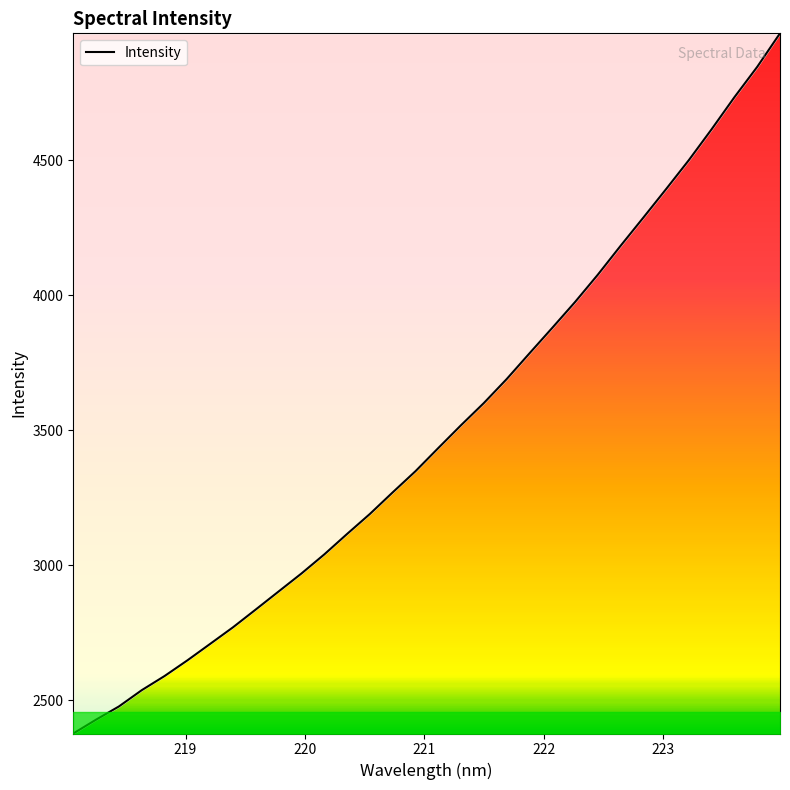

How many categories are shown in the chart?

32